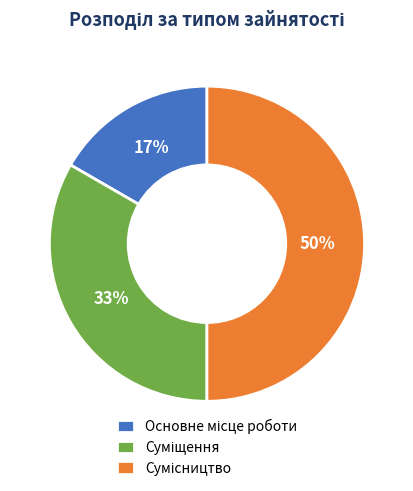

To the nearest percent, what is the difference between the largest and smallest slice percentages?

33%